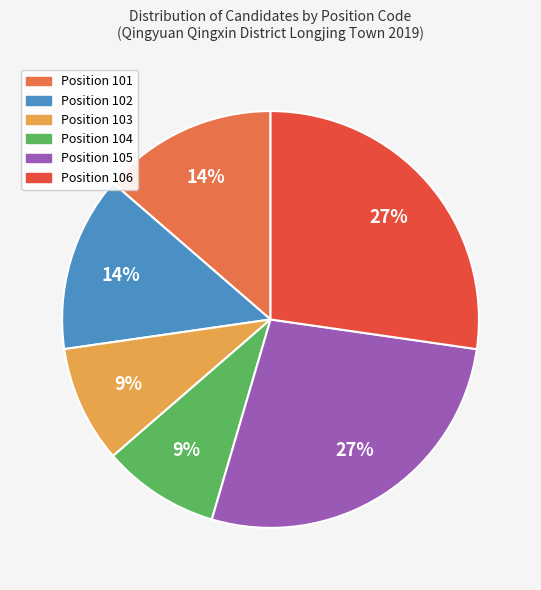

Does any single category account for the majority?

No